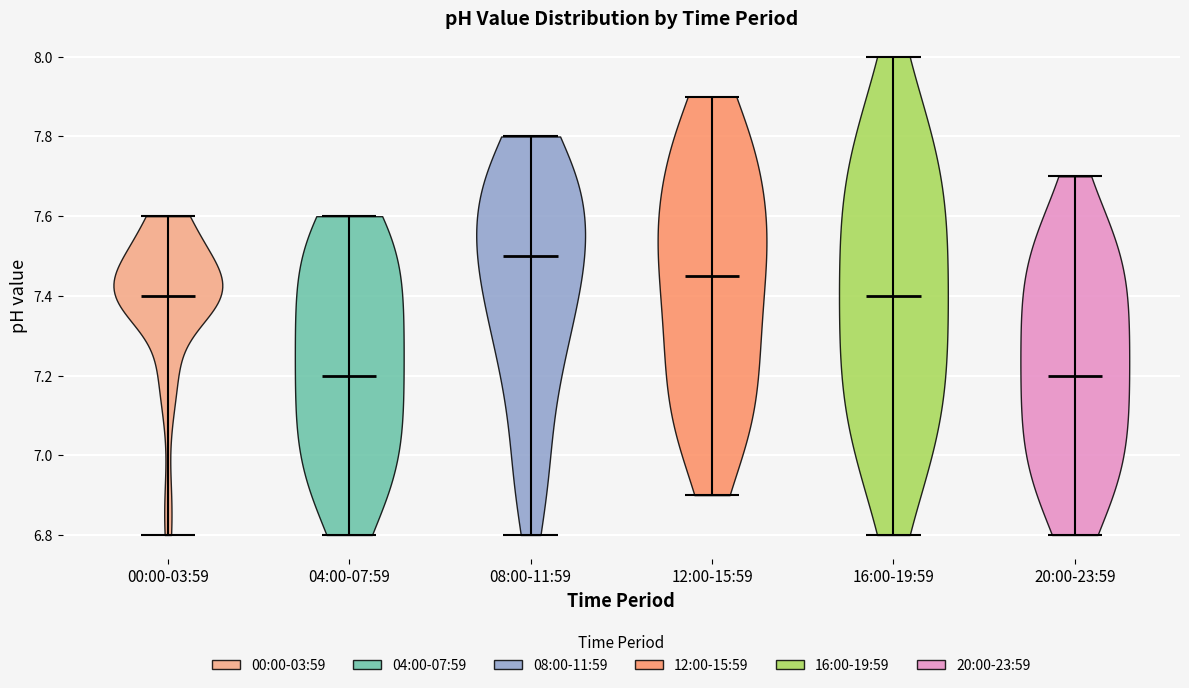

Which violin has the highest median line?

08:00-11:59